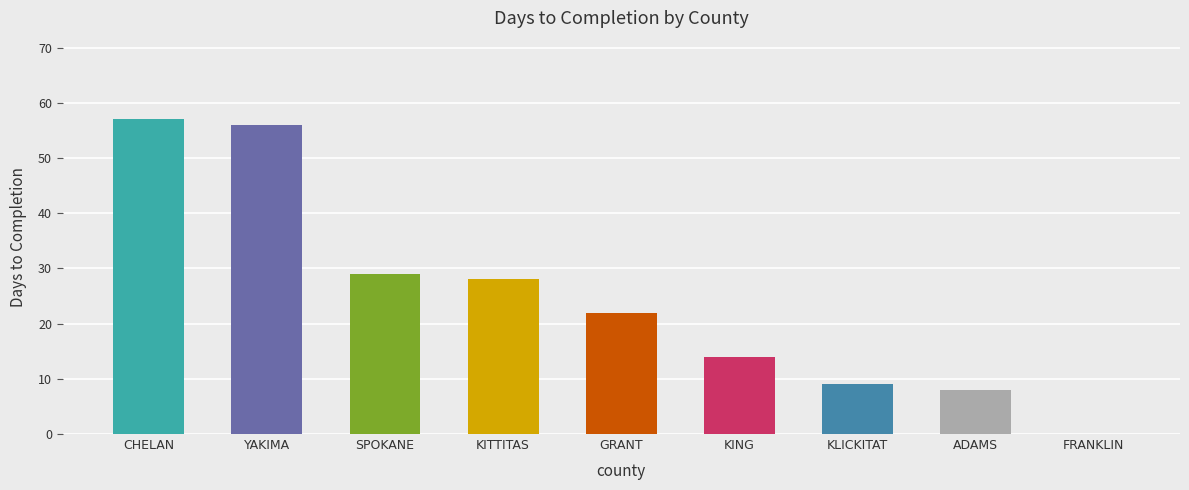

How many distinct data groups are displayed?

1